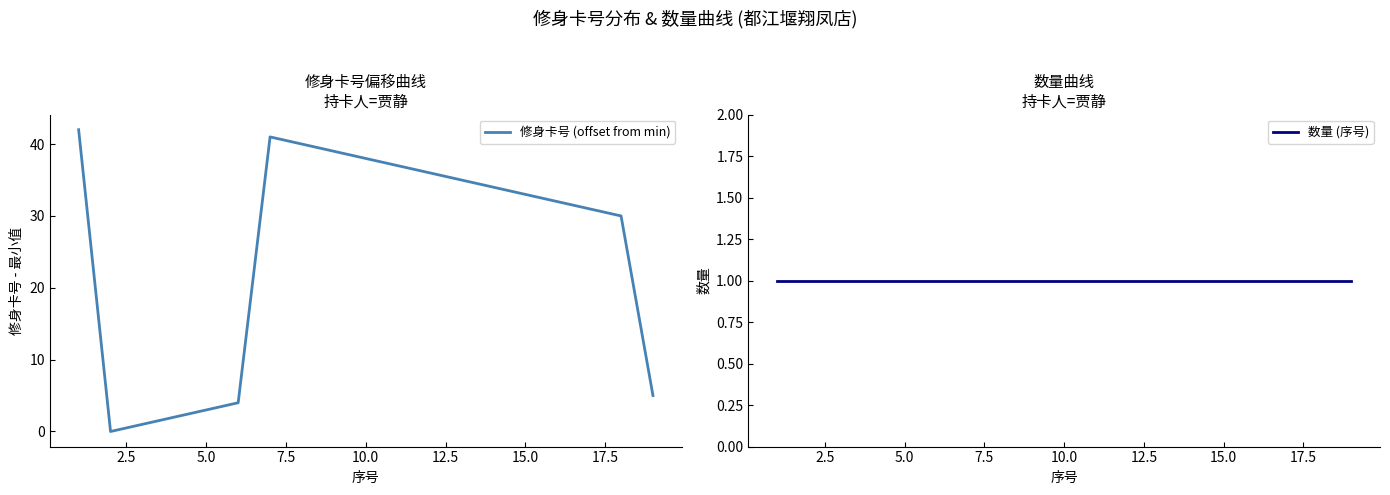

Between 0.0 and 10.0, which series saw the biggest shift?

修身卡号 (offset from min)